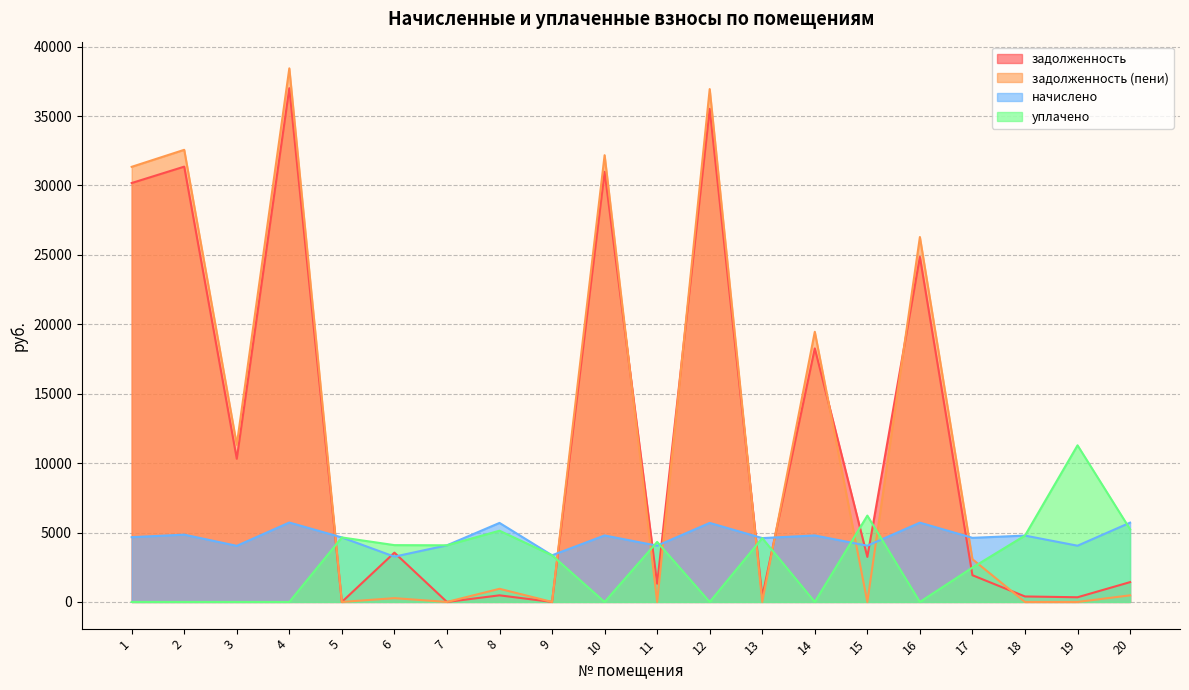

What is the difference between the уплачено values at 2 and 11?

4325.5